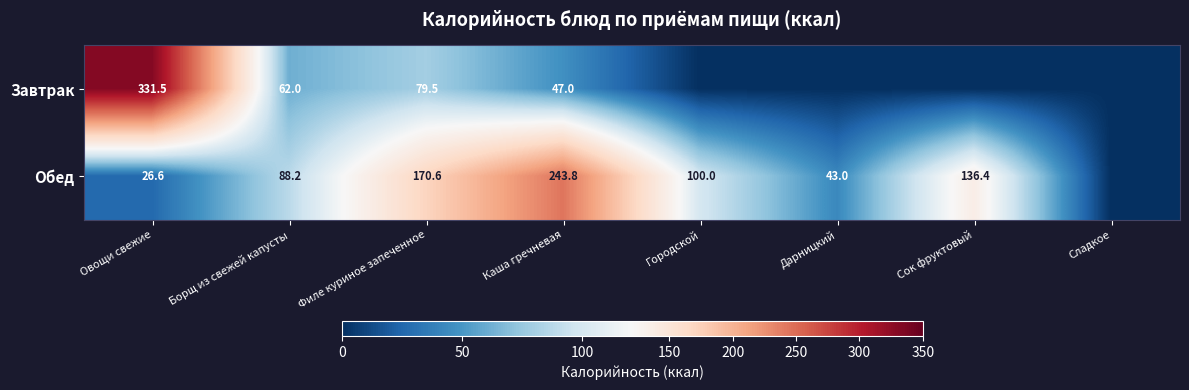

What is the total value across all series at Каша гречневая?

290.8